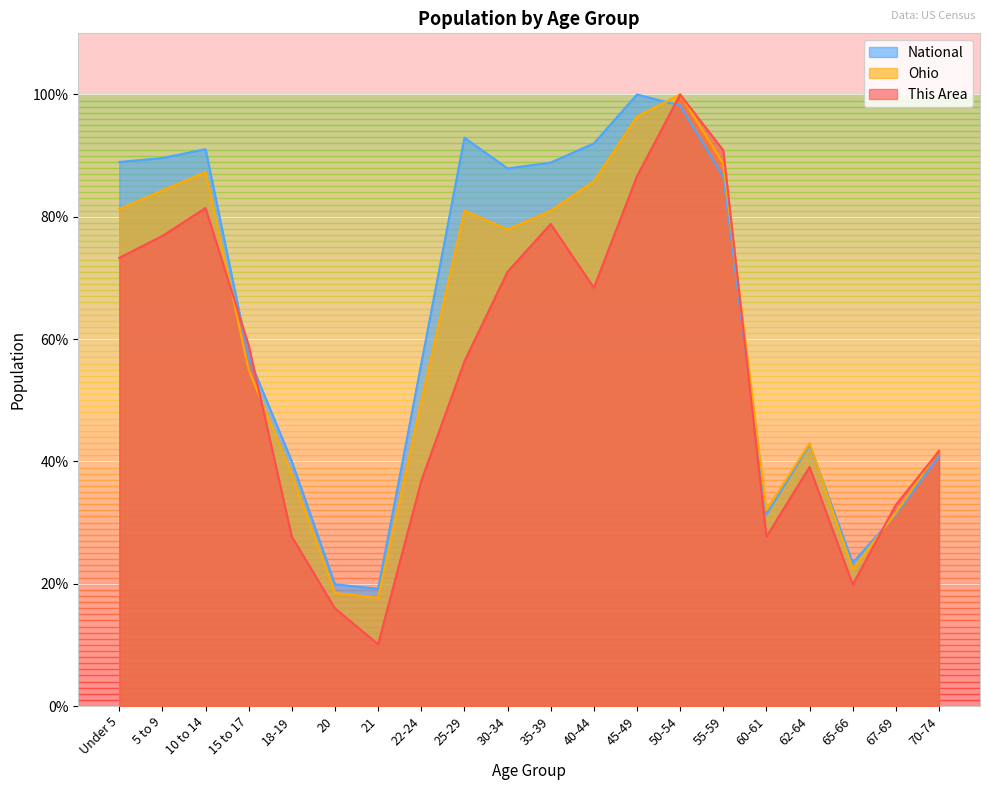

True or false: Ohio has a value of 26.7 at 25-29.

False